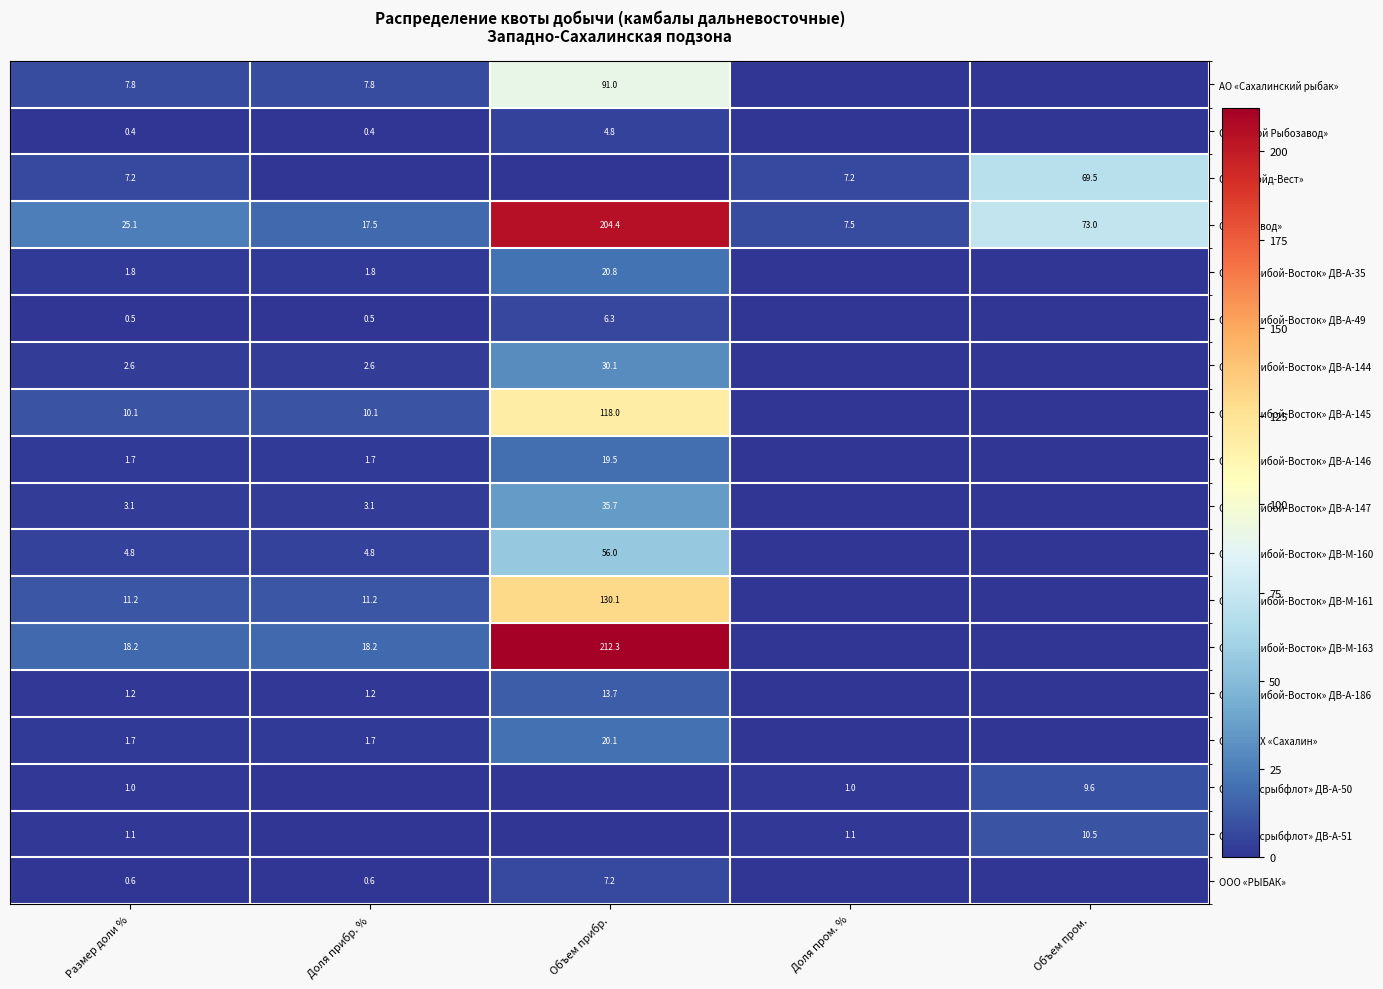

What is the difference between the ООО «Росрыбфлот» ДВ-А-51 values at Объем пром. and Доля пром. %?

9.4